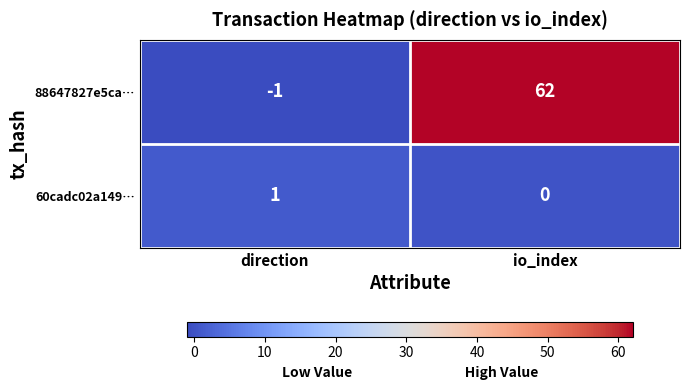

What is the sum of all 88647827e5ca… values?

61